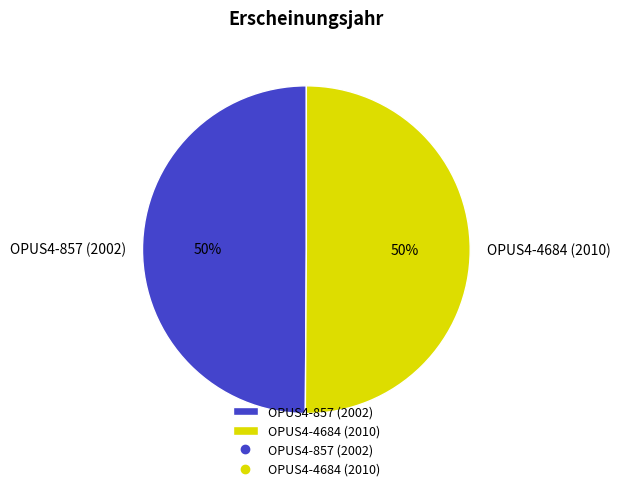

Is it true that OPUS4-857 (2002) is 50% of the pie?

True